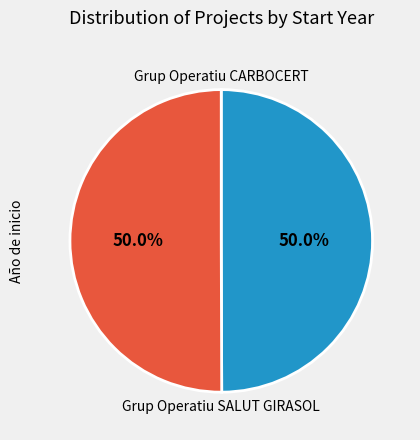

To the nearest percent, what percentage of the pie is Grup Operatiu SALUT GIRASOL?

50%